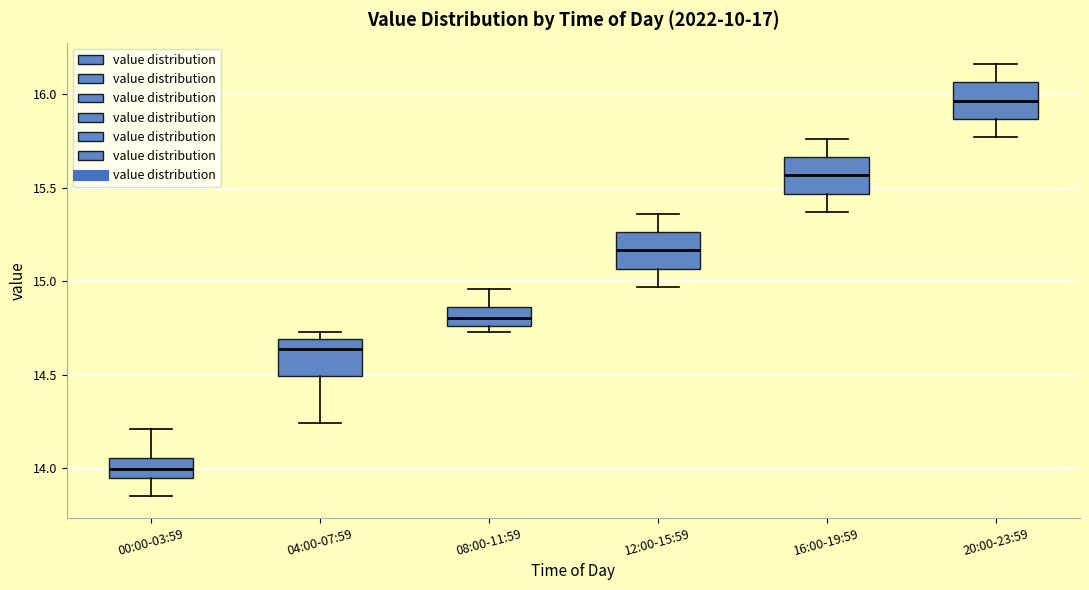

Where does the upper whisker of the box for 20:00-23:59 end on the y-axis? The values are not printed on the chart, so give them approximately, as read against the axis.

16.15